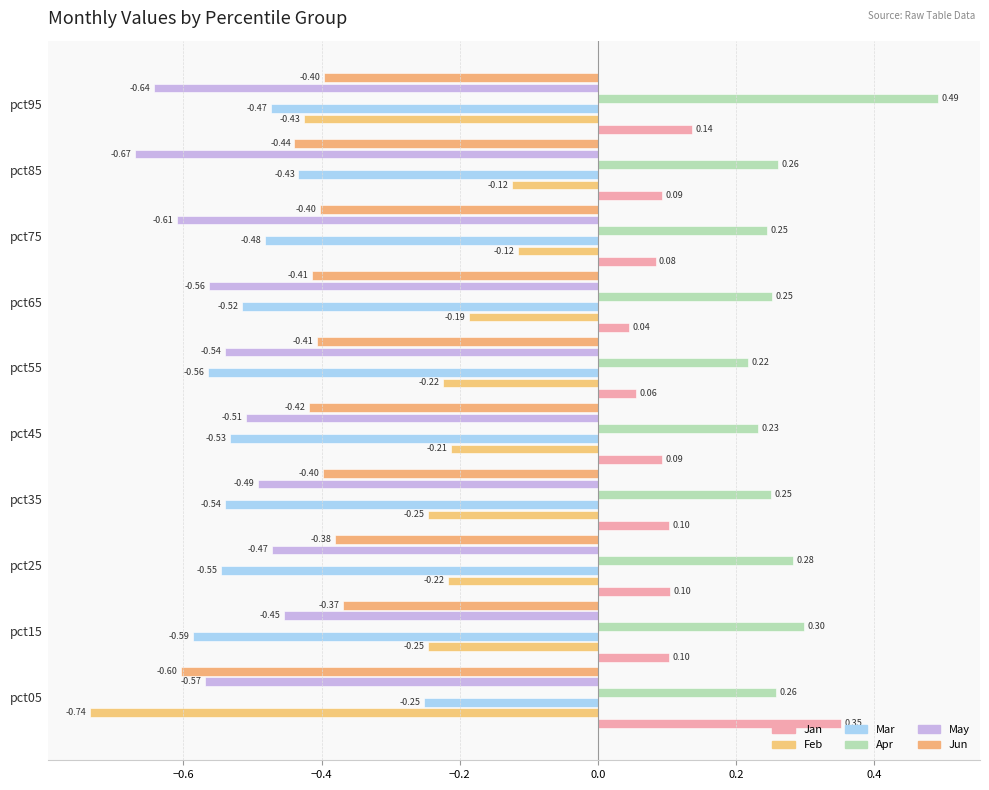

How many series are shown in this chart?

6